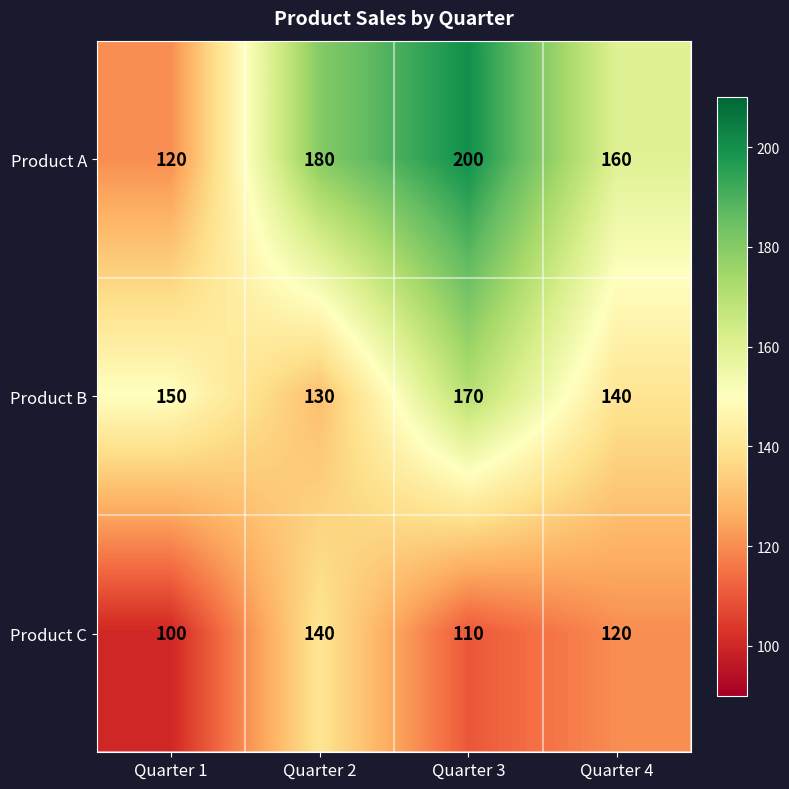

Which series has the widest spread of values?

Product A